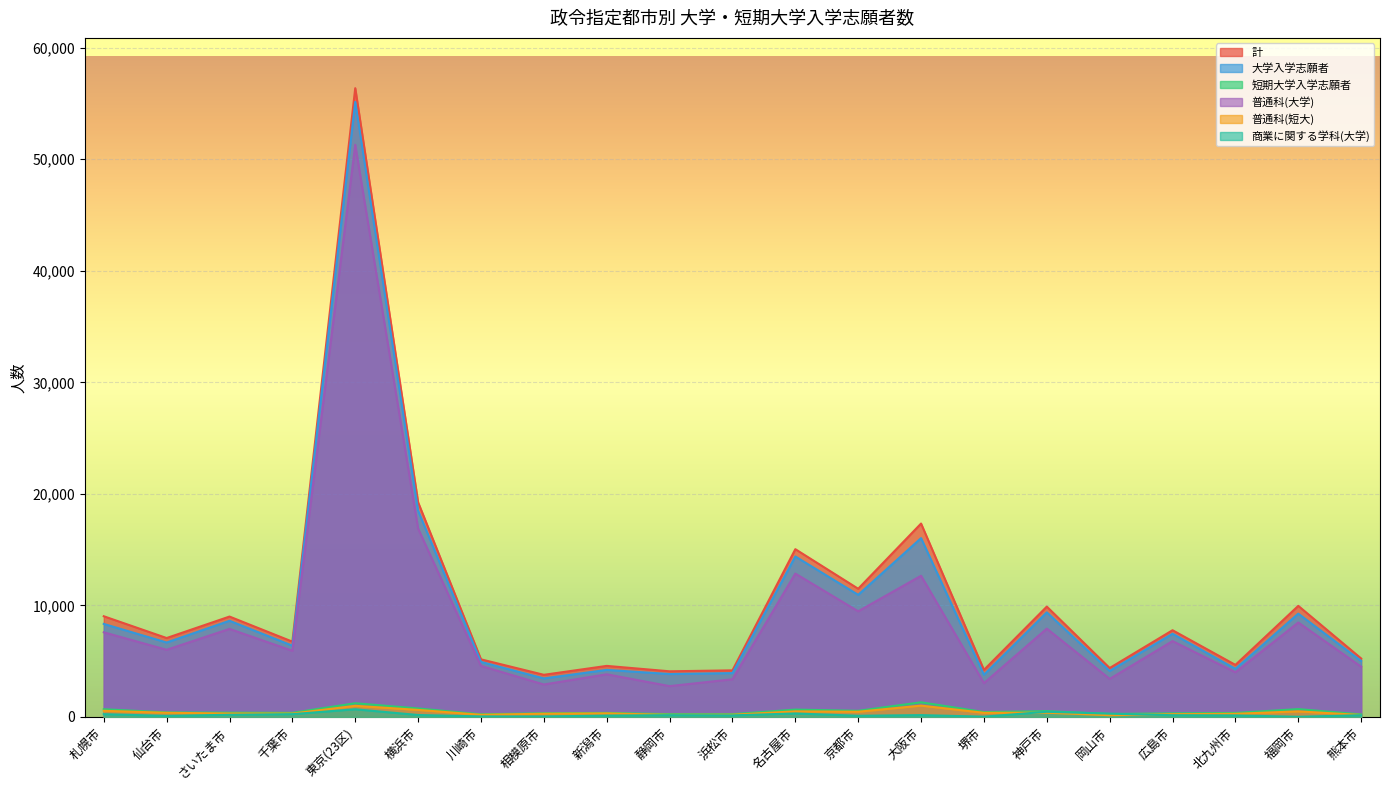

The 普通科(短大) series shows 374 at 神戸市. True or false?

True